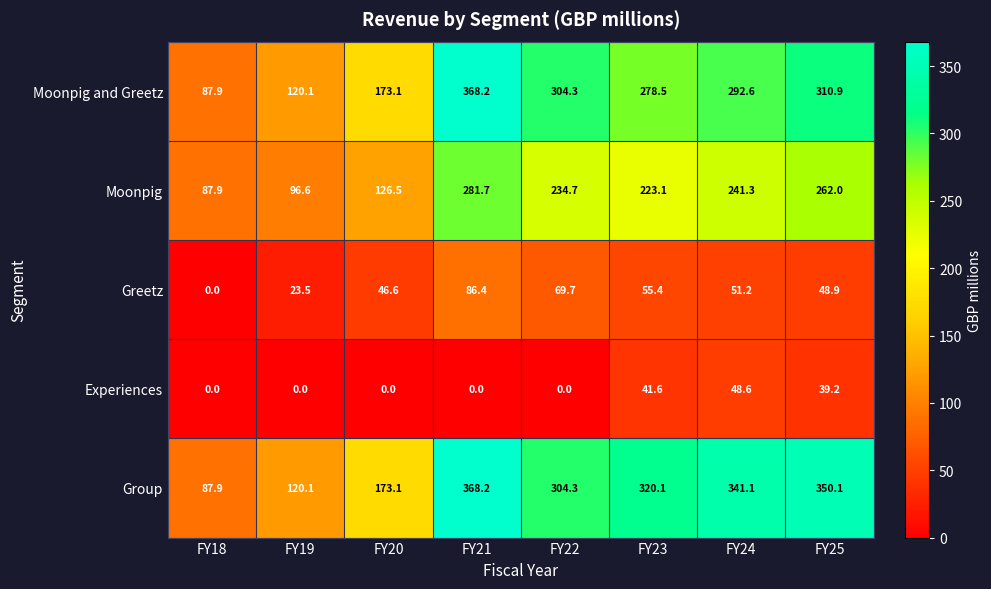

What is the sum of the Group values at FY20 and FY23?

493.2